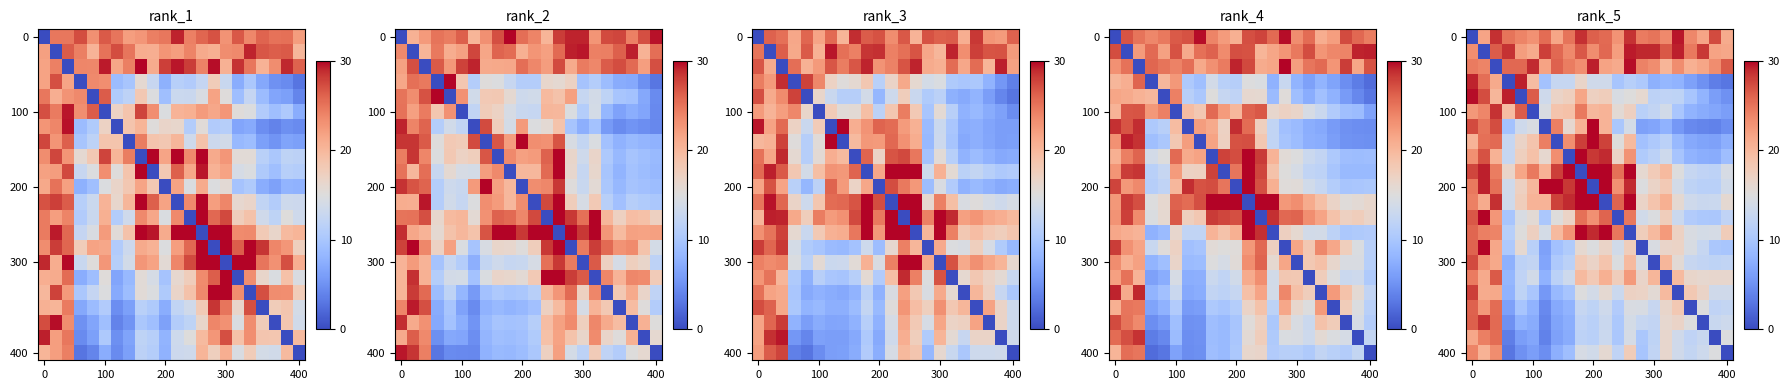

How many distinct data groups are displayed?

22